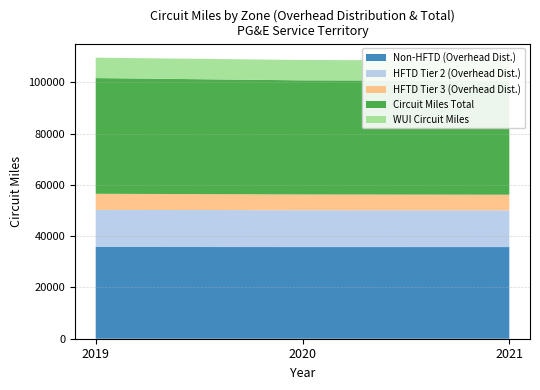

Reading left to right, list all the values displayed in this chart.

Non-HFTD (Overhead Dist.): 2019=35771.5	2020=35740.8	2021=35738.4
HFTD Tier 2 (Overhead Dist.): 2019=14469.7	2020=14358.9	2021=14312.9
HFTD Tier 3 (Overhead Dist.): 2019=6281.4	2020=6166.4	2021=6108.9
Circuit Miles Total: 2019=45119.0	2020=44489.0	2021=44455.4
WUI Circuit Miles: 2019=7962.0	2020=7932.0	2021=7920.4